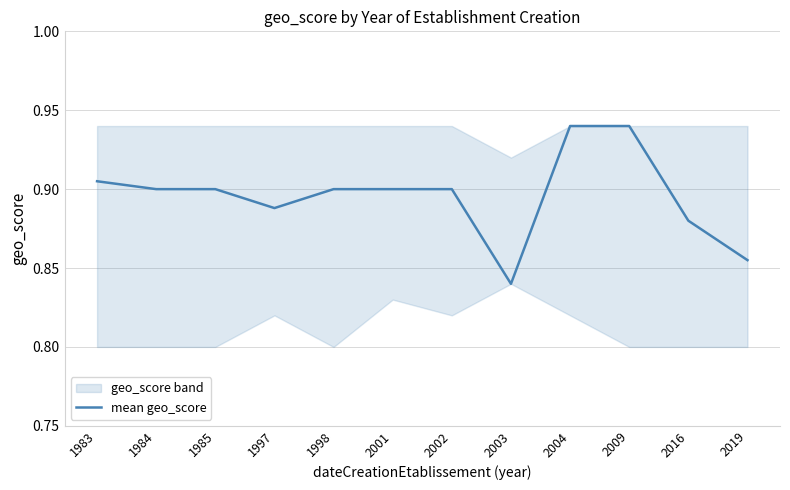

What is the sum of all values?

10.7